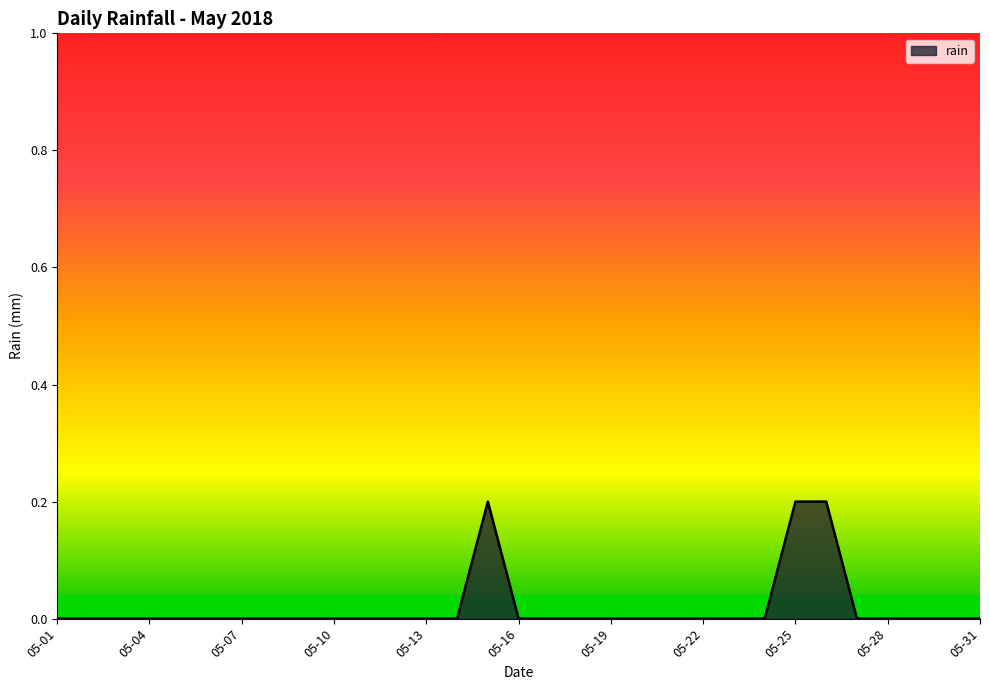

What is the greatest value displayed?

0.2